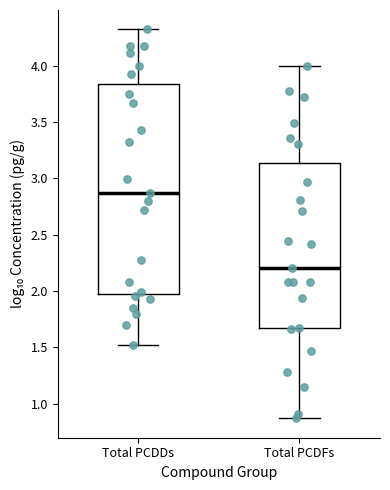

Where does the median line of the box for Total PCDDs sit on the y-axis? The values are not printed on the chart, so give them approximately, as read against the axis.

2.85